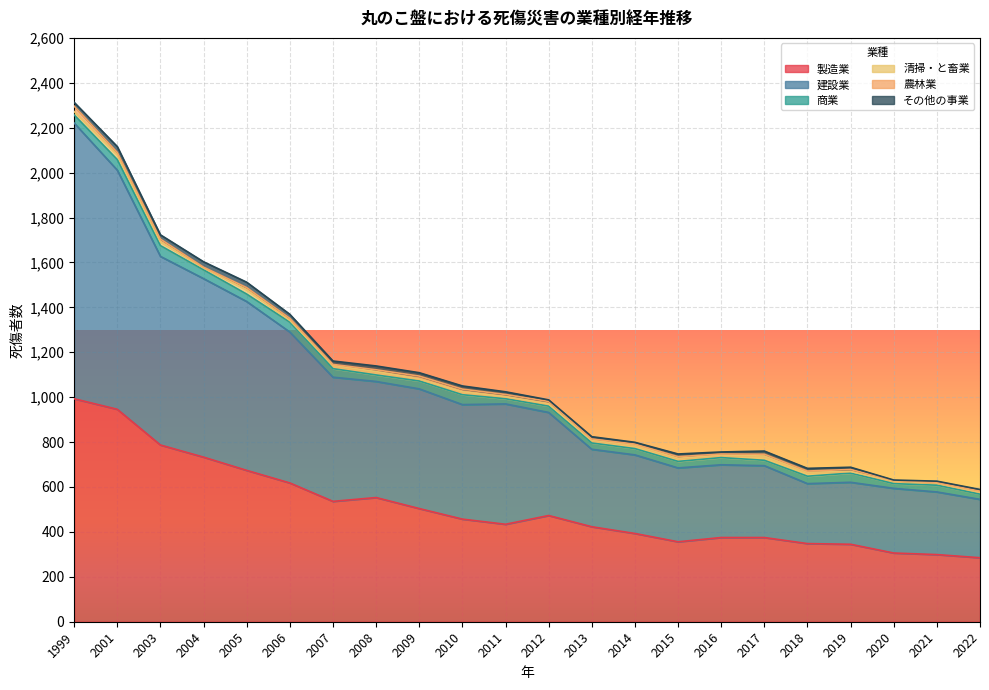

How many categories are shown in the chart?

22